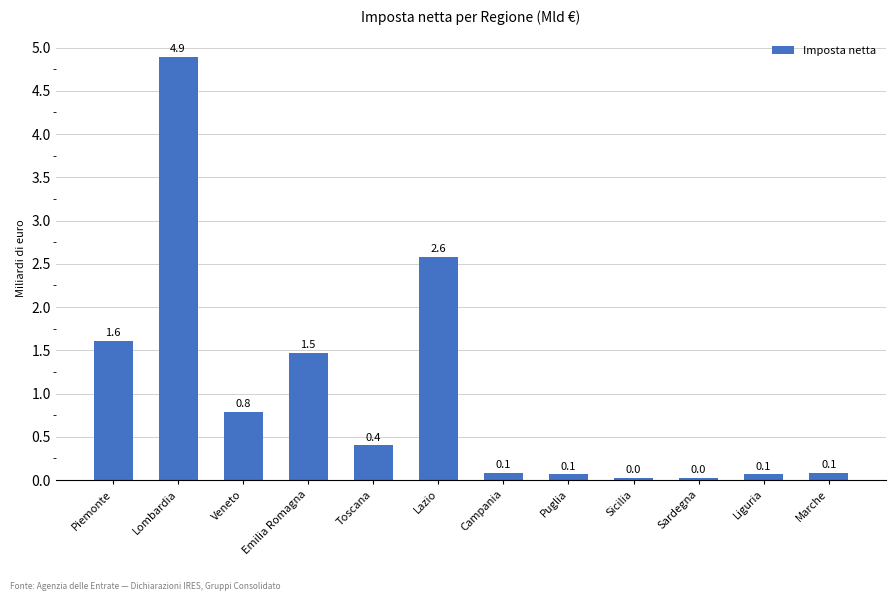

What is the change in value from Veneto to Liguria?

-0.7